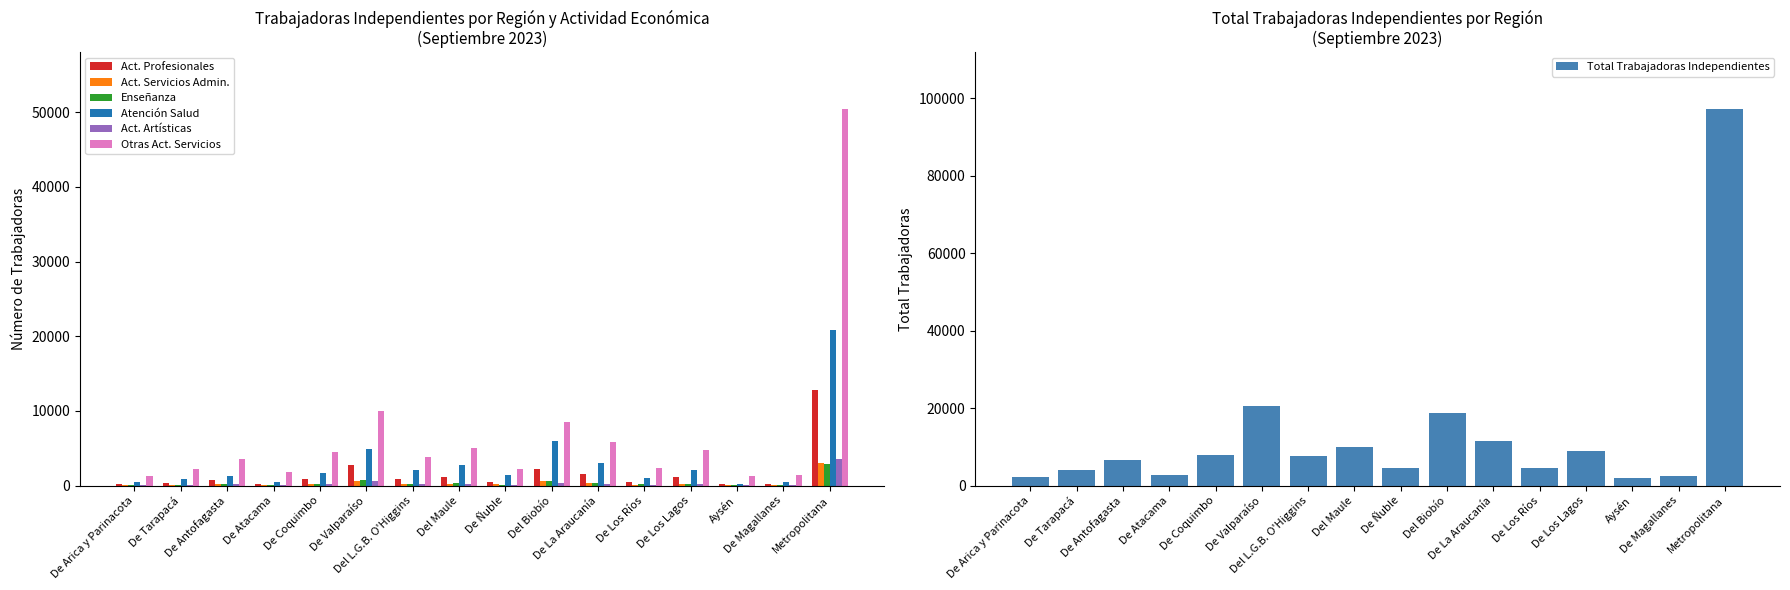

Reading right to left, transcribe all the data shown in this chart.

Act. Profesionales: Metropolitana=12799	De Magallanes=256	Aysén=159	De Los Lagos=1148	De Los Ríos=526	De La Araucanía=1488	Del Biobío=2164	De Ñuble=491	Del Maule=1186	Del L.G.B. O'Higgins=842	De Valparaíso=2756	De Coquimbo=919	De Atacama=266	De Antofagasta=746	De Tarapacá=400	De Arica y Parinacota=269
Act. Servicios Admin.: Metropolitana=3055	De Magallanes=76	Aysén=43	De Los Lagos=265	De Los Ríos=110	De La Araucanía=335	Del Biobío=563	De Ñuble=159	Del Maule=148	Del L.G.B. O'Higgins=149	De Valparaíso=640	De Coquimbo=192	De Atacama=68	De Antofagasta=168	De Tarapacá=75	De Arica y Parinacota=46
Enseñanza: Metropolitana=2915	De Magallanes=72	Aysén=45	De Los Lagos=258	De Los Ríos=142	De La Araucanía=368	Del Biobío=580	De Ñuble=131	Del Maule=297	Del L.G.B. O'Higgins=208	De Valparaíso=778	De Coquimbo=231	De Atacama=52	De Antofagasta=198	De Tarapacá=108	De Arica y Parinacota=74
Atención Salud: Metropolitana=20815	De Magallanes=537	Aysén=259	De Los Lagos=2108	De Los Ríos=997	De La Araucanía=3077	Del Biobío=5938	De Ñuble=1412	Del Maule=2801	Del L.G.B. O'Higgins=2067	De Valparaíso=4875	De Coquimbo=1675	De Atacama=462	De Antofagasta=1271	De Tarapacá=922	De Arica y Parinacota=466
Act. Artísticas: Metropolitana=3506	De Magallanes=55	Aysén=38	De Los Lagos=160	De Los Ríos=134	De La Araucanía=225	Del Biobío=319	De Ñuble=65	Del Maule=161	Del L.G.B. O'Higgins=154	De Valparaíso=630	De Coquimbo=170	De Atacama=56	De Antofagasta=140	De Tarapacá=90	De Arica y Parinacota=52
Otras Act. Servicios: Metropolitana=50473	De Magallanes=1406	Aysén=1241	De Los Lagos=4711	De Los Ríos=2397	De La Araucanía=5874	Del Biobío=8492	De Ñuble=2228	Del Maule=4967	Del L.G.B. O'Higgins=3818	De Valparaíso=9965	De Coquimbo=4471	De Atacama=1804	De Antofagasta=3584	De Tarapacá=2182	De Arica y Parinacota=1310